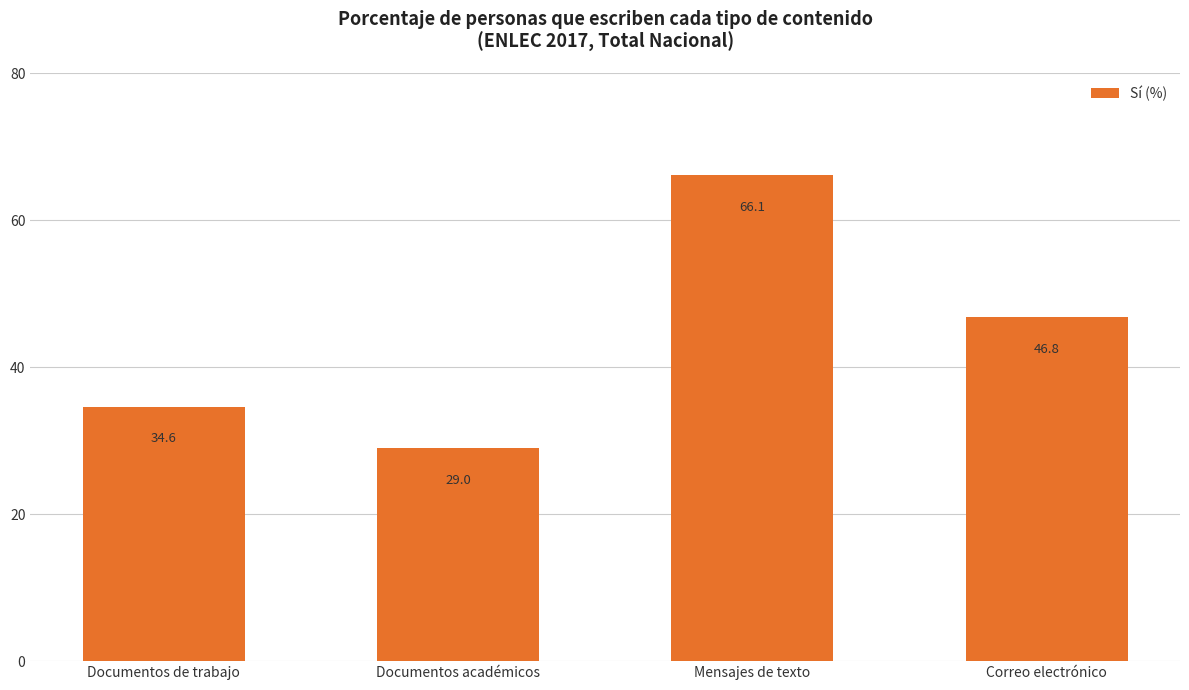

What is the difference between the maximum and minimum values?

37.1